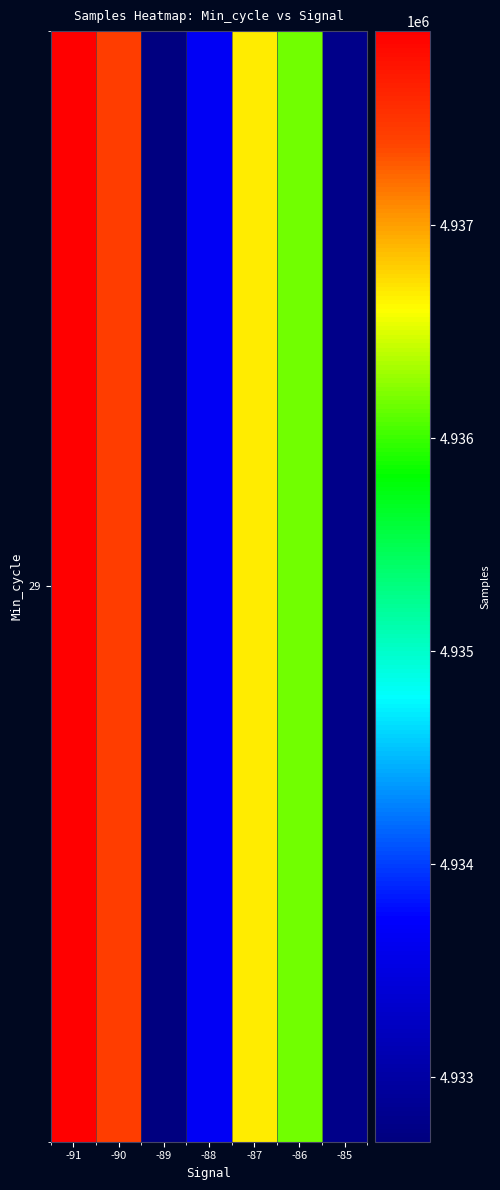

The chart shows a value of 4936671.3 at -87. True or false?

True